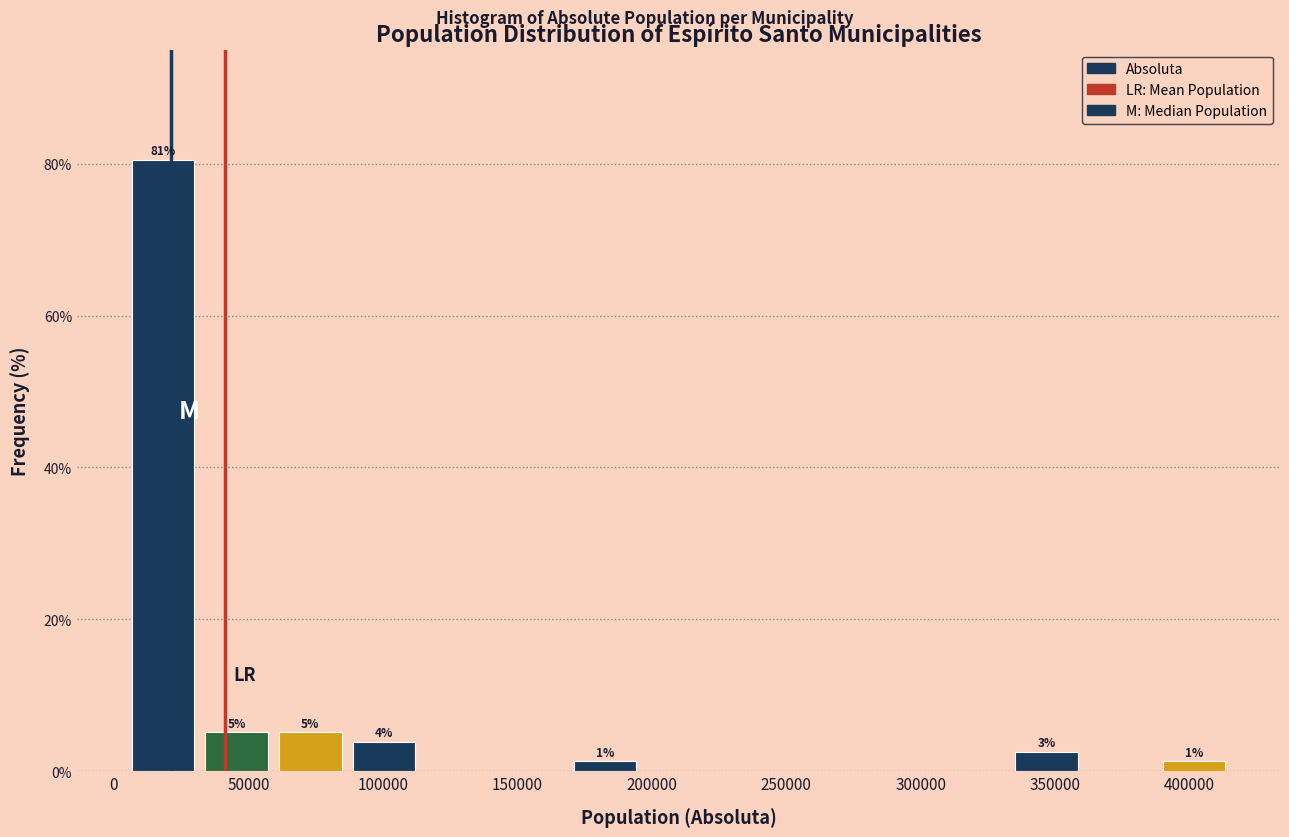

Which range on the x-axis has the tallest bar?

5000 to 30000